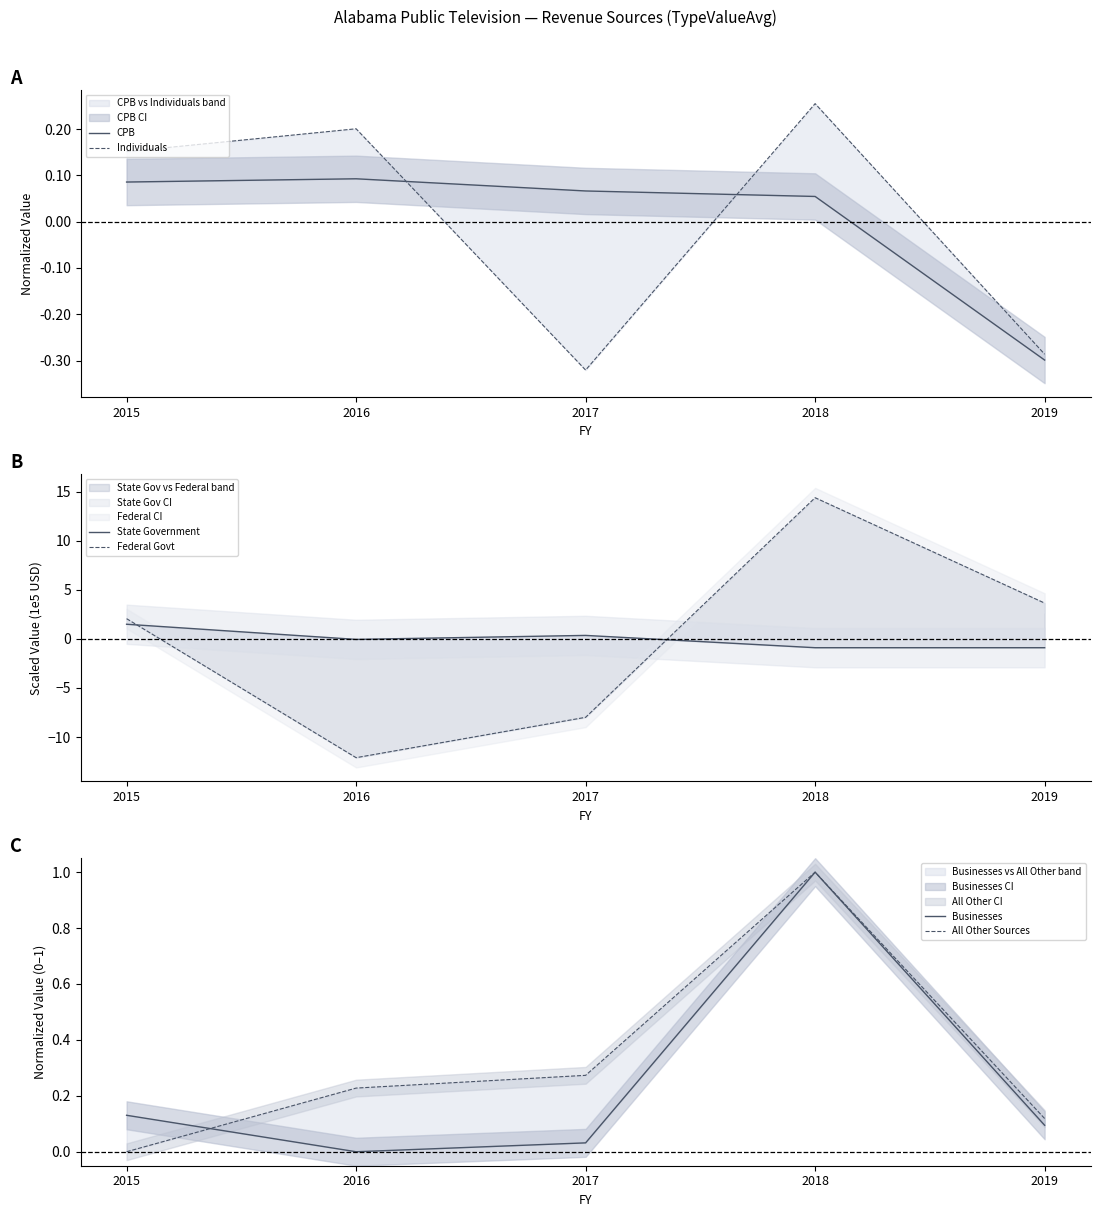

Which series changed the most between 2016 and 2017?

Federal Govt